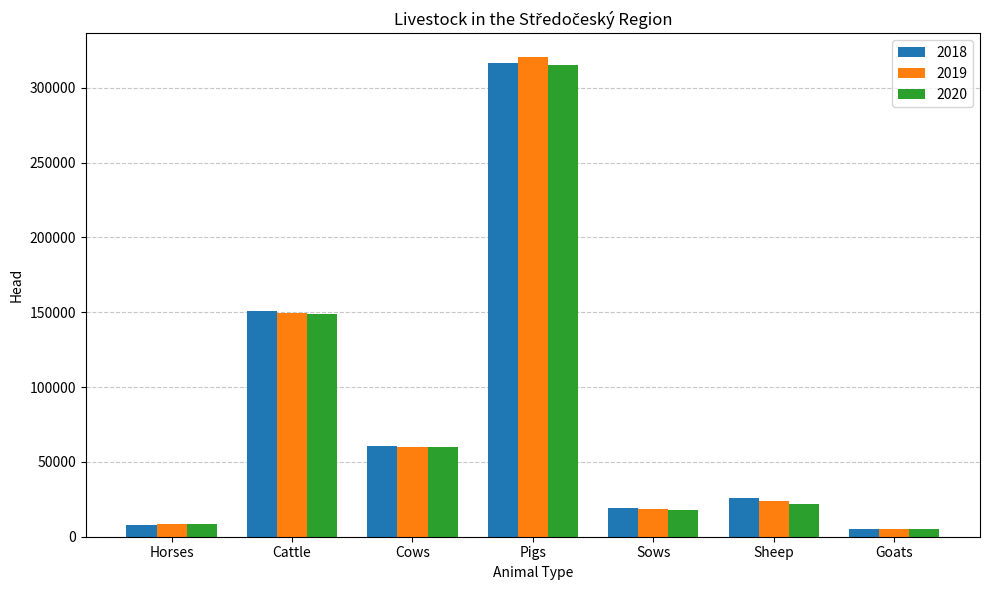

What is the minimum value shown in the chart?

5159